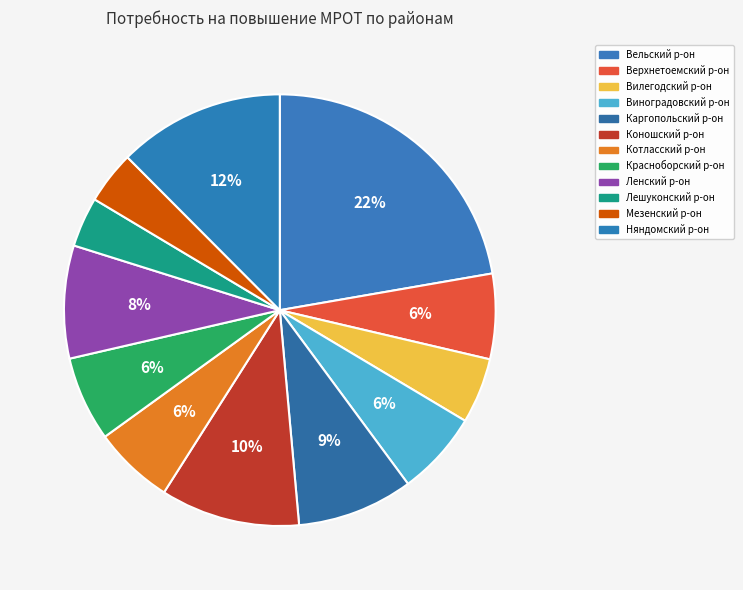

What percentage is the Вельский р-он slice, to the nearest percent?

22%